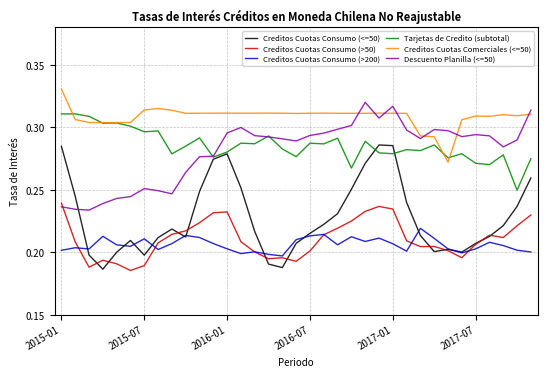

Which series has the largest range (max minus min)?

Creditos Cuotas Consumo (<=50)